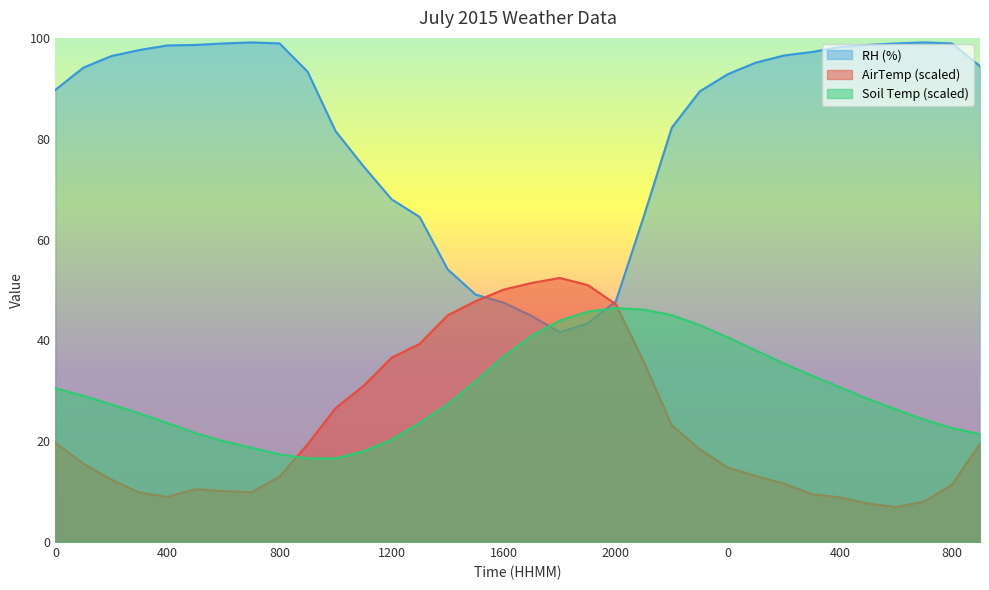

How many values in the AirTemp series exceed 18?

17